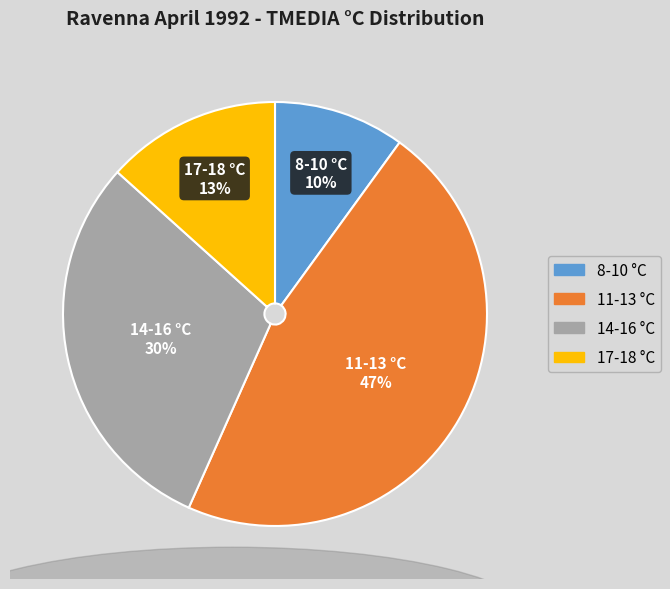

Is there a majority slice in this chart?

No